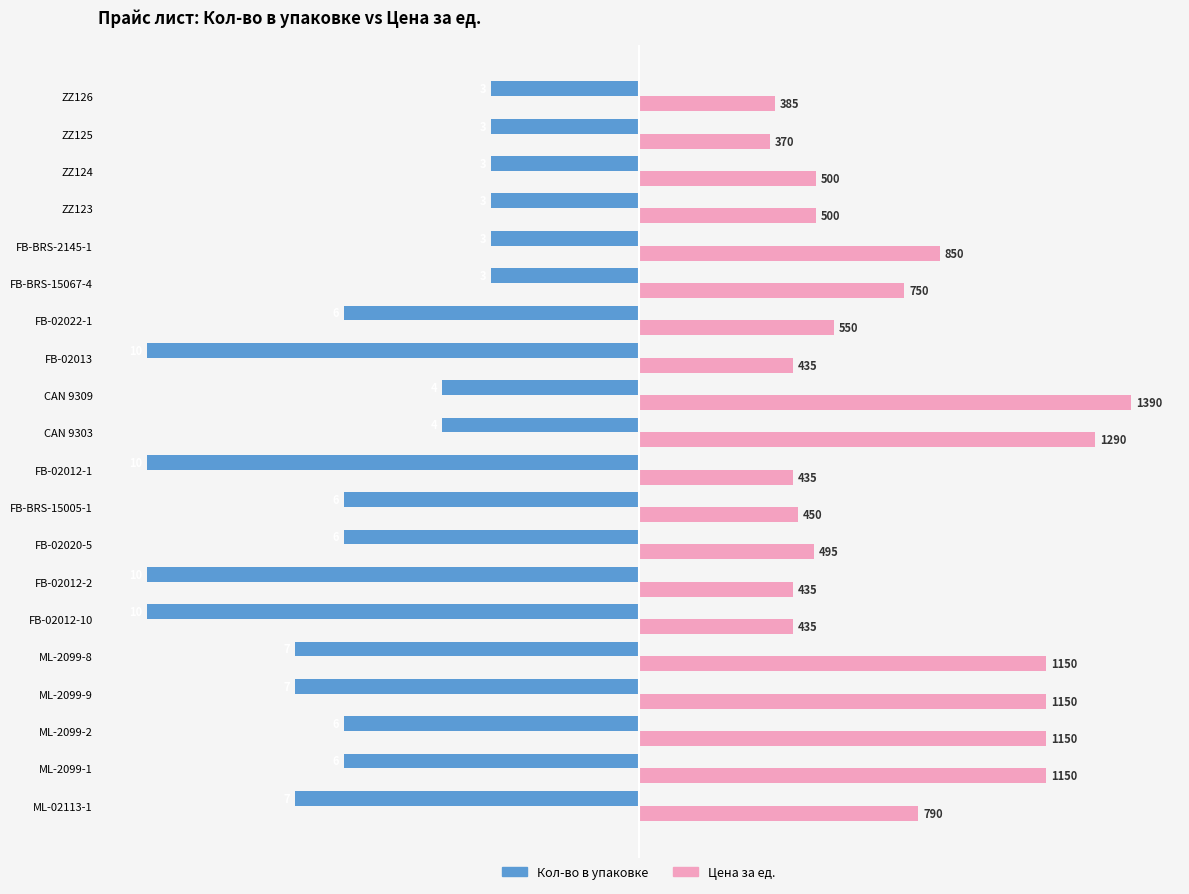

Which series has the largest total across all categories?

Цена за ед.